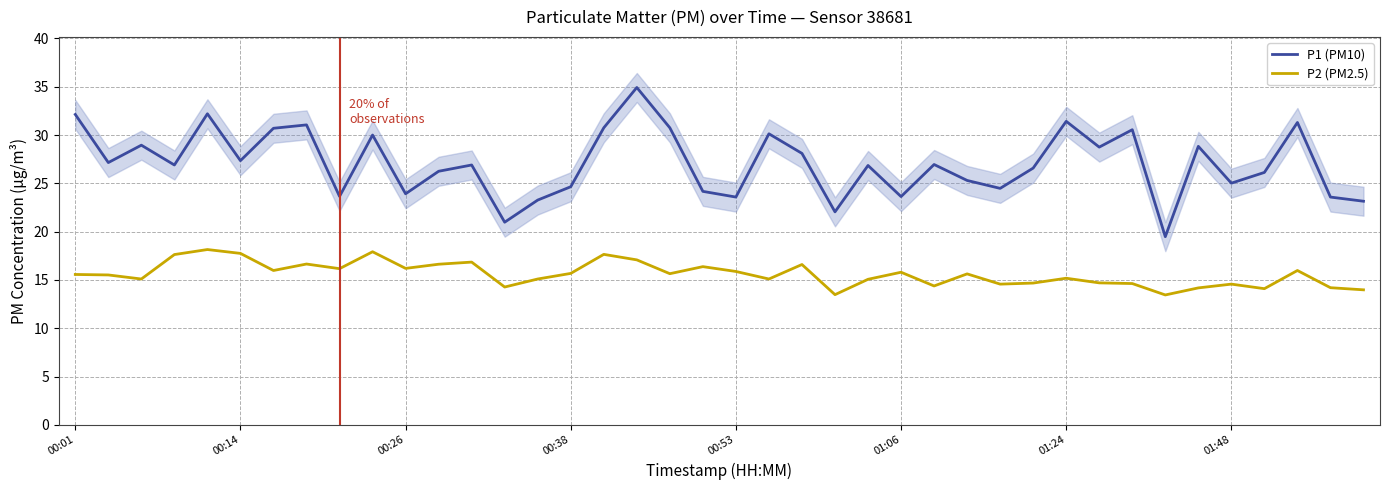

At which category is the sum across all series the highest?

17